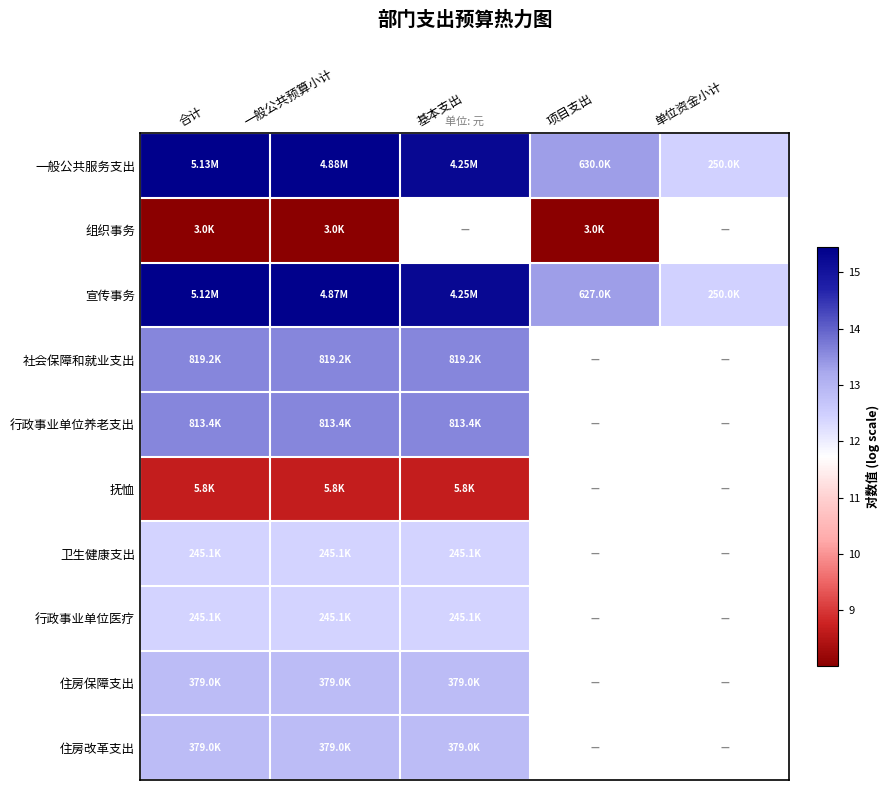

At which label is 社会保障和就业支出 closest to 13?

合计